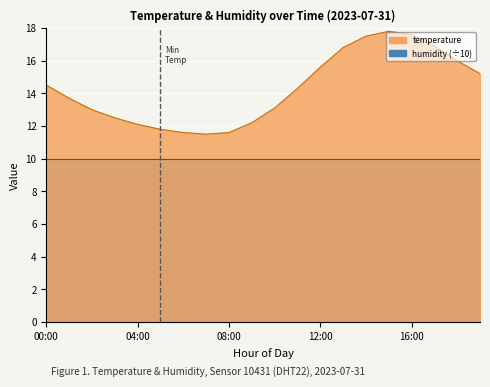

Reading left to right, extract all data points from this chart.

14.5	13.7	13.0	12.5	12.1	11.8	11.6	11.5	11.6	12.2	13.1	14.3	15.6	16.8	17.5	17.8	17.6	16.9	16.0	15.2